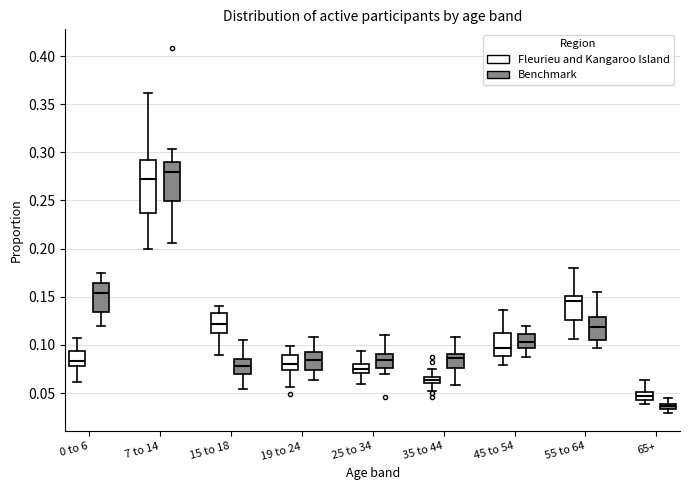

Where is the lower edge of the box for 55 to 64 (Fleurieu and Kangaroo Island) on the y-axis? The values are not printed on the chart, so give them approximately, as read against the axis.

0.125